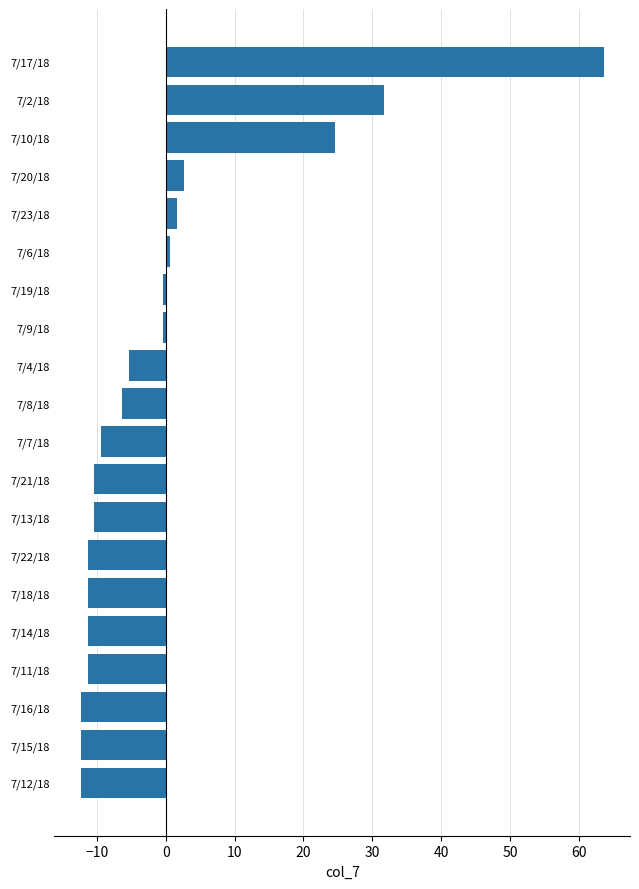

How many positive values are there?

6